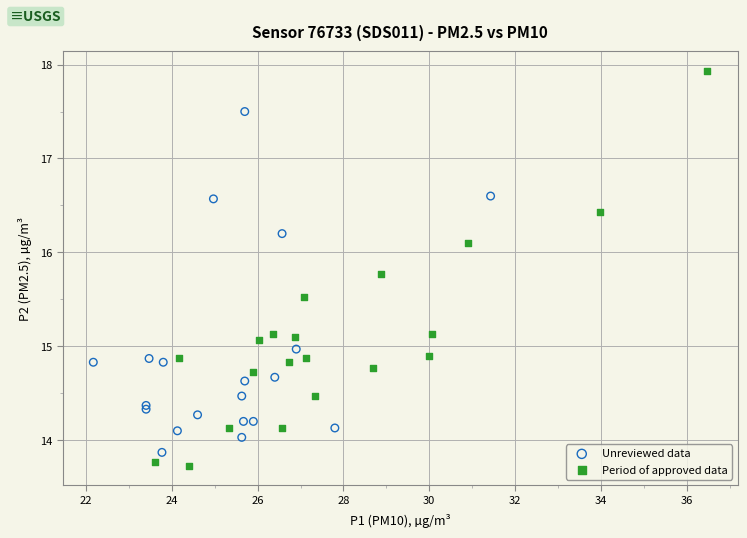

Which series contains the highest Y value?

Period of approved data